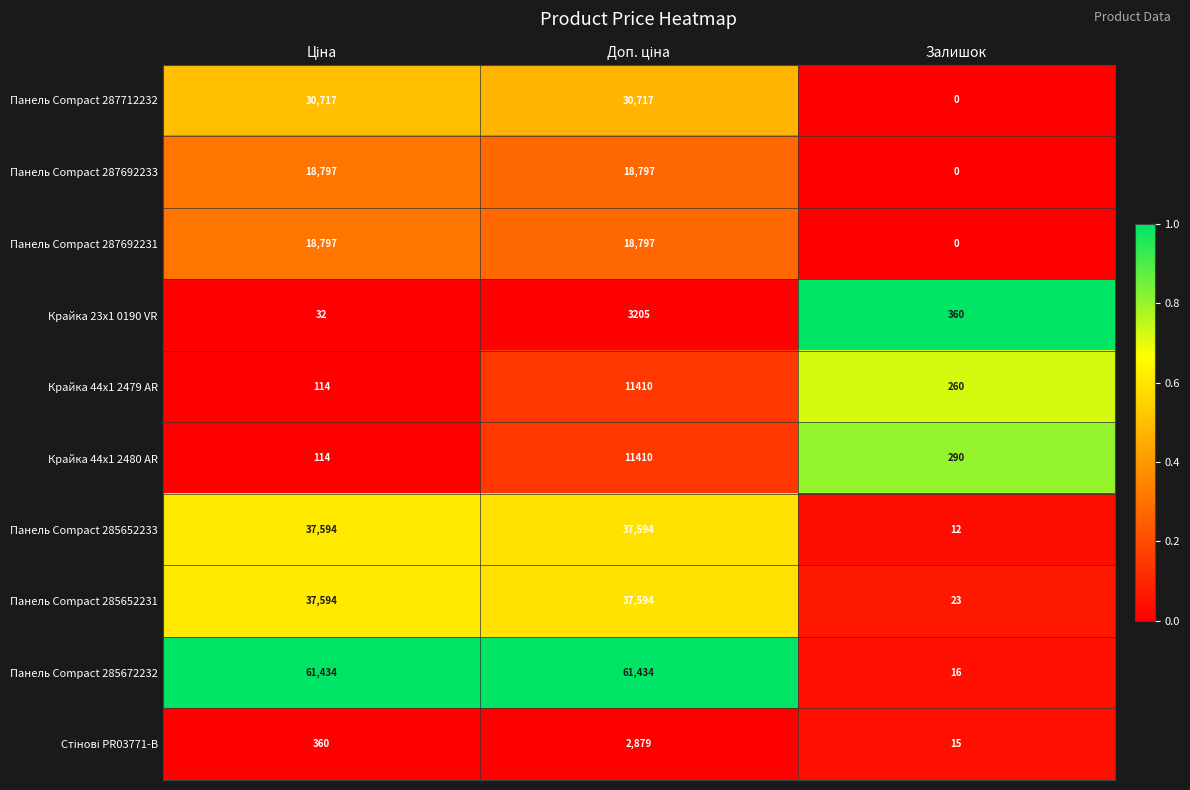

What is the average value of the Панель Compact 287692233 series?

12531